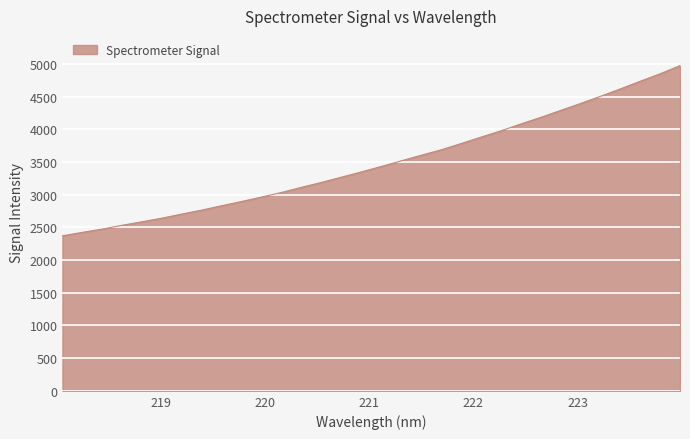

What is the greatest value displayed?

4974.3